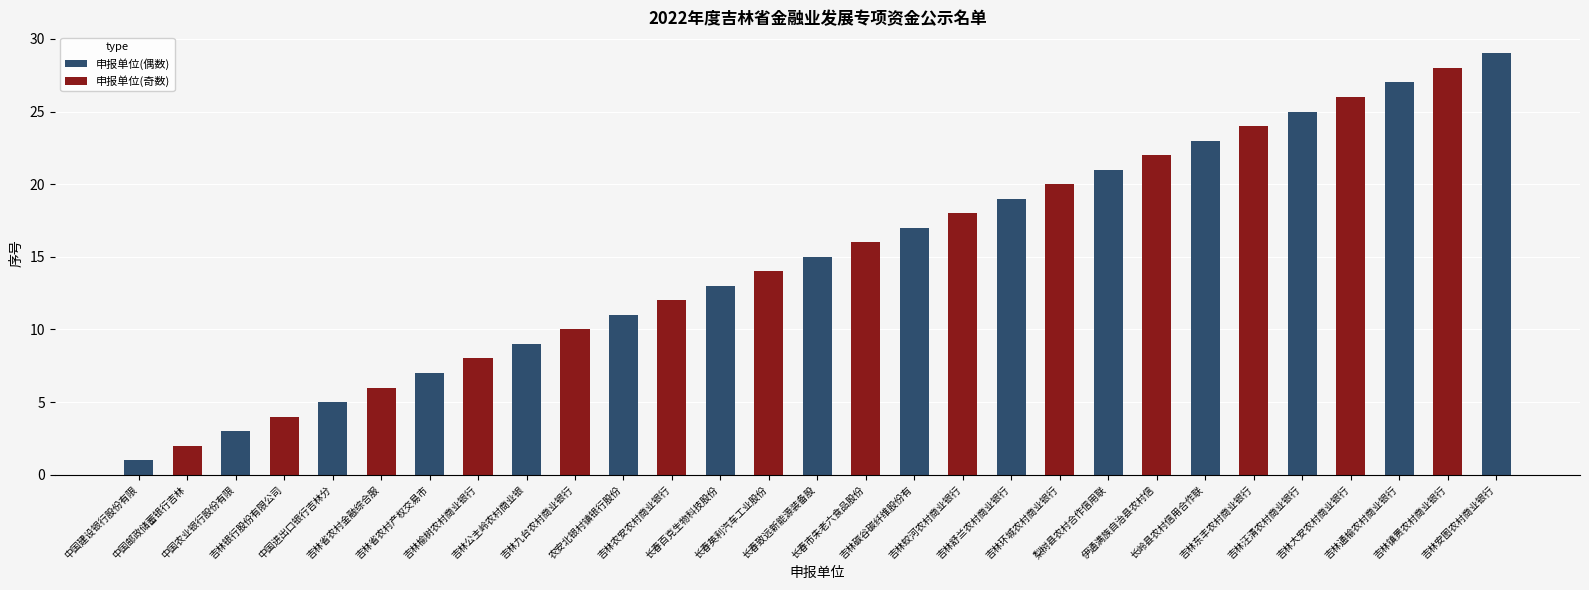

What is the difference between the maximum and second lowest values?

27